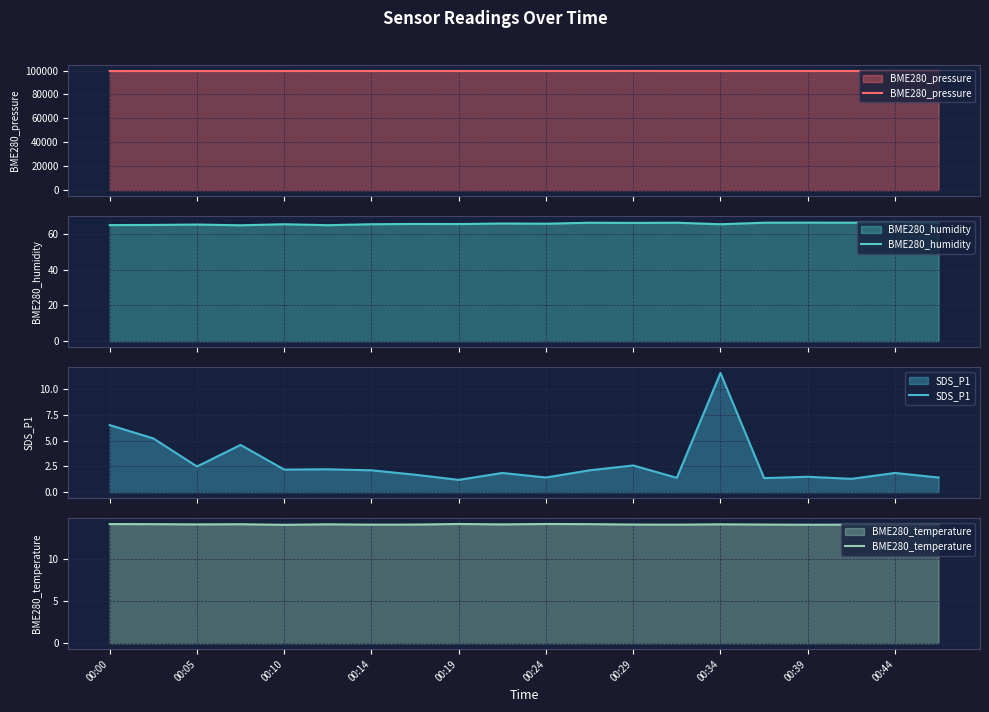

What is the value of the BME280_pressure point at the 11th from the left?

99664.3